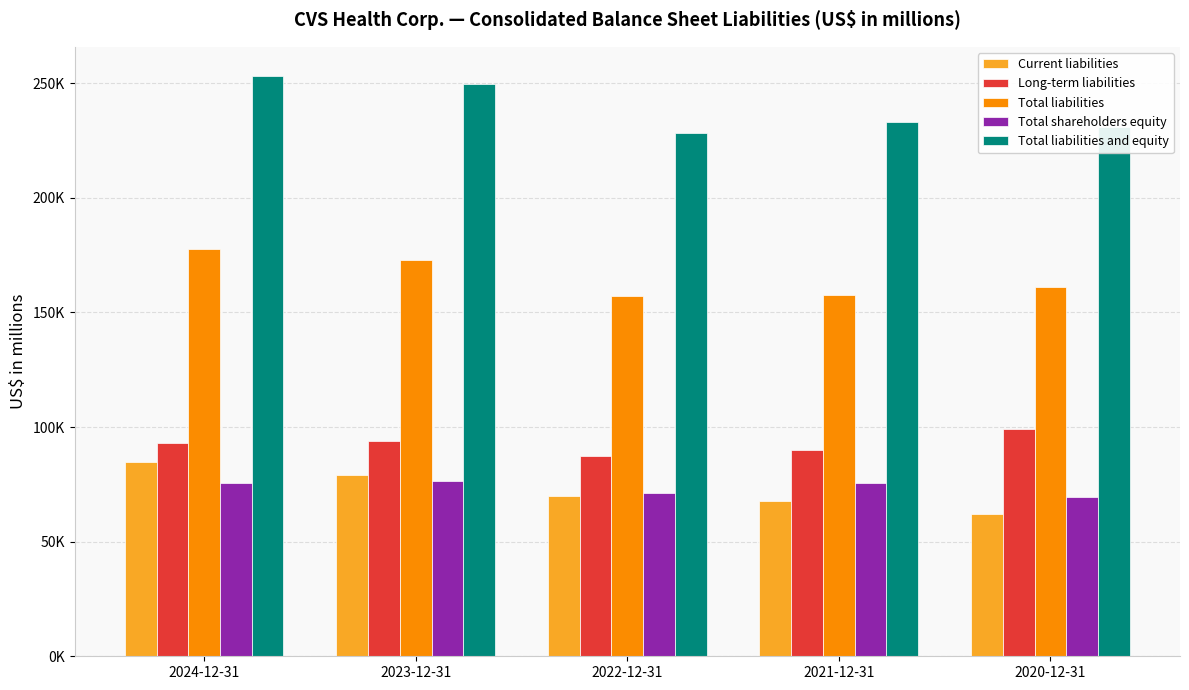

Which series changed the most between 2024-12-31 and 2022-12-31?

Total liabilities and equity